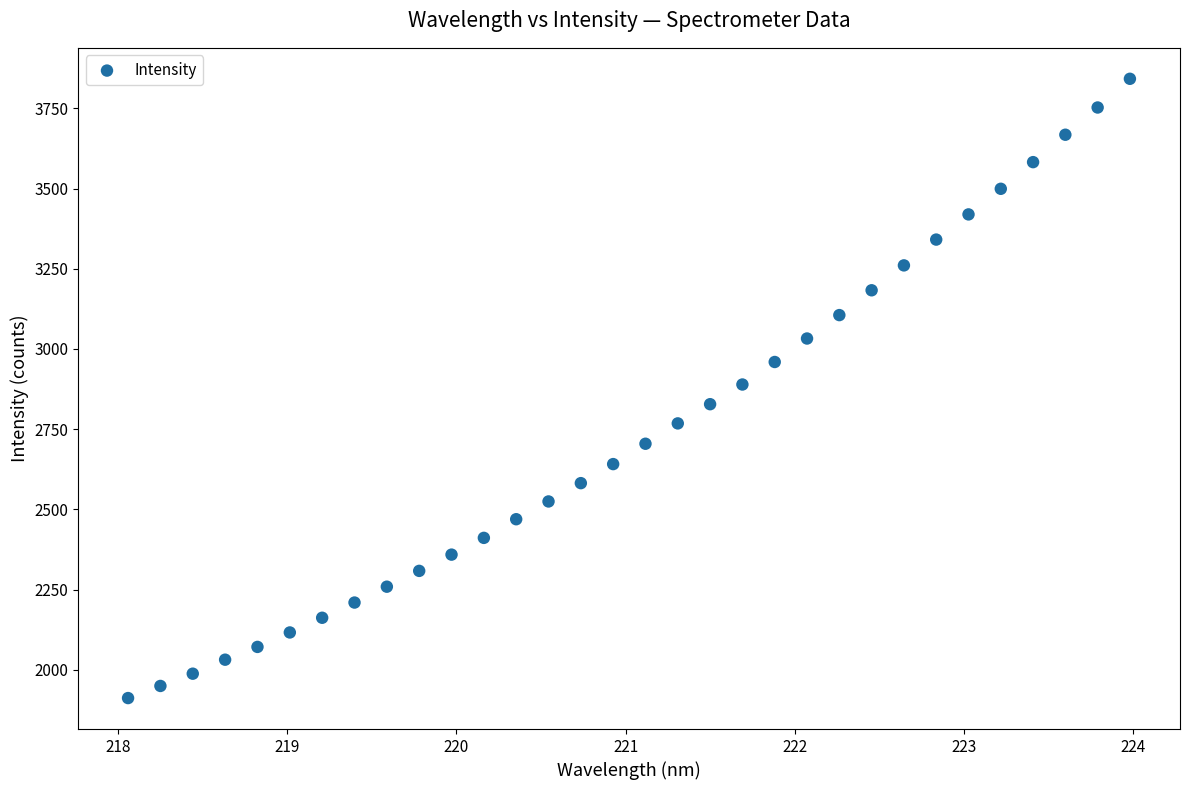

What is the range of Y values (max minus min)?

1930.9